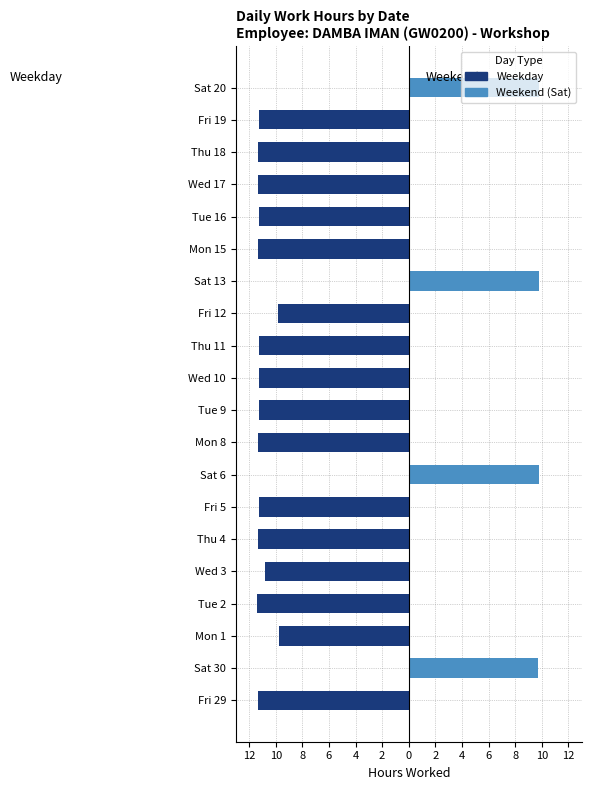

The chart shows a value of 16.5 at 1. True or false?

False